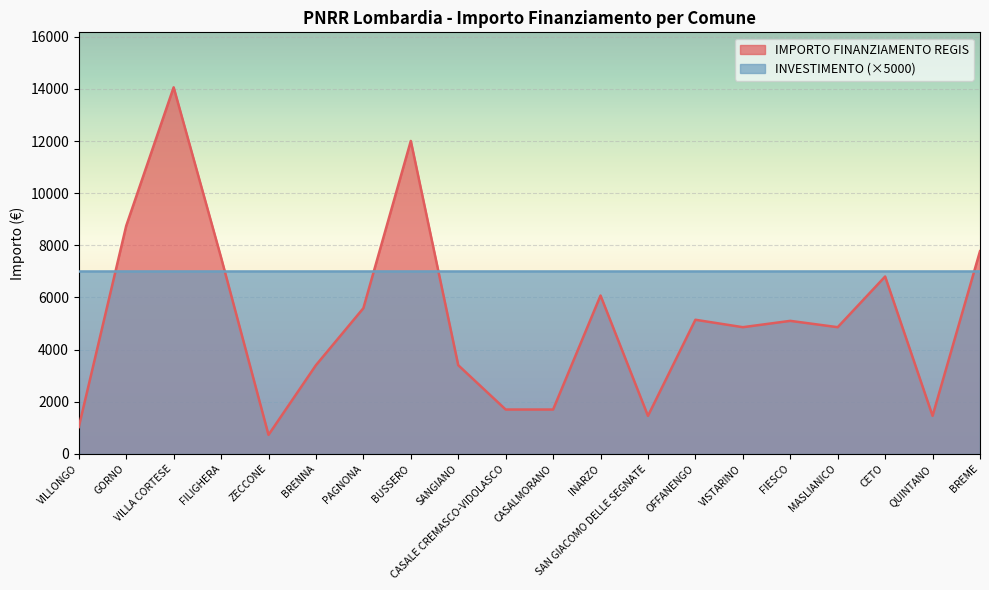

Which category has the highest value across all series?

VILLA CORTESE